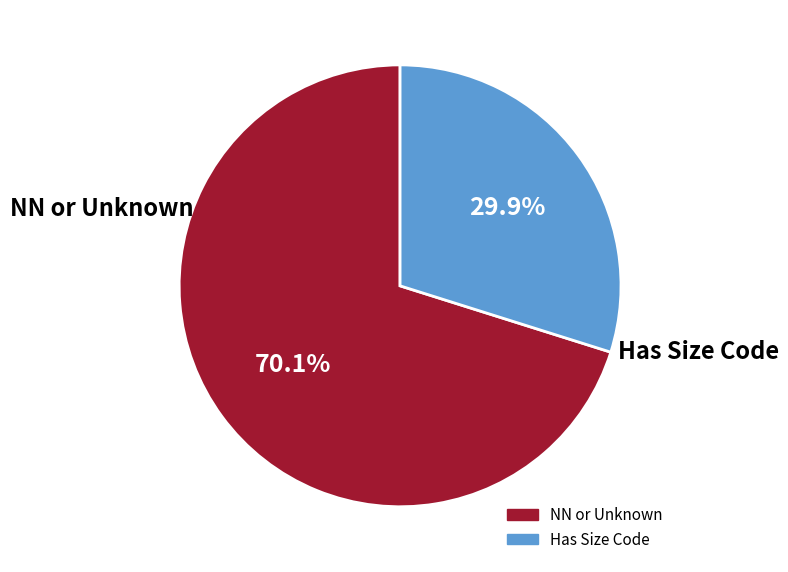

Is there any slice that represents more than half of the pie?

Yes